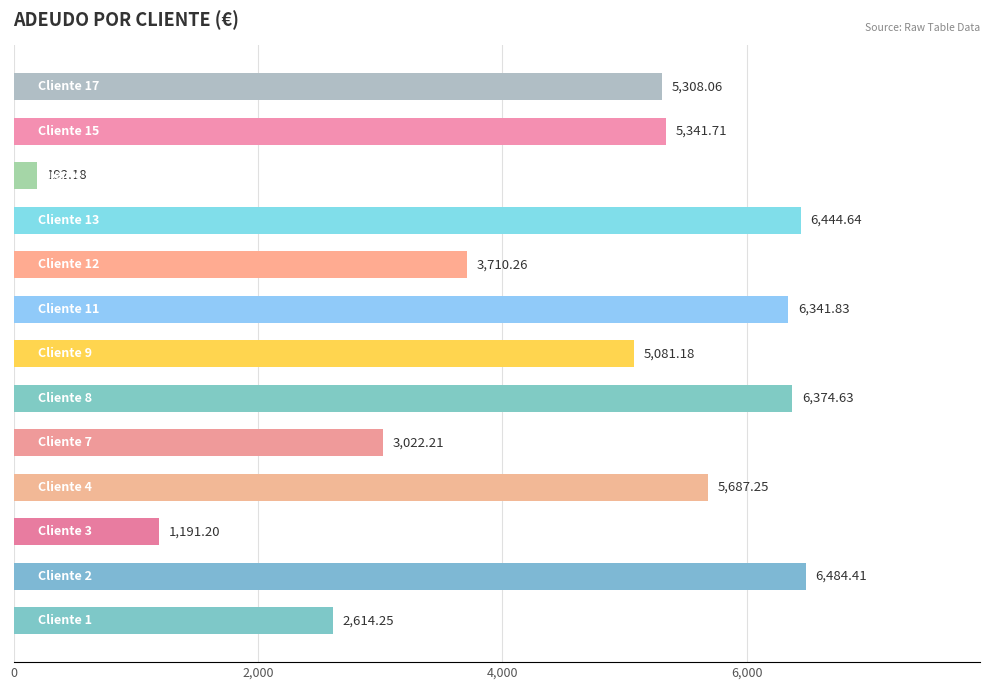

Between Cliente 9 and Cliente 14, which is larger?

Cliente 9